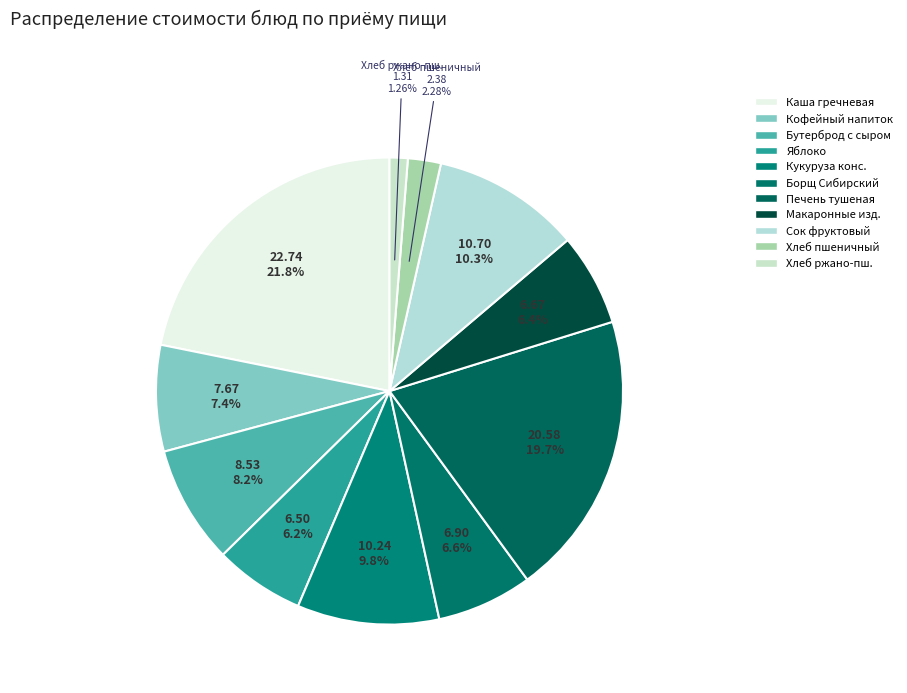

Count the number of slices in the pie.

11